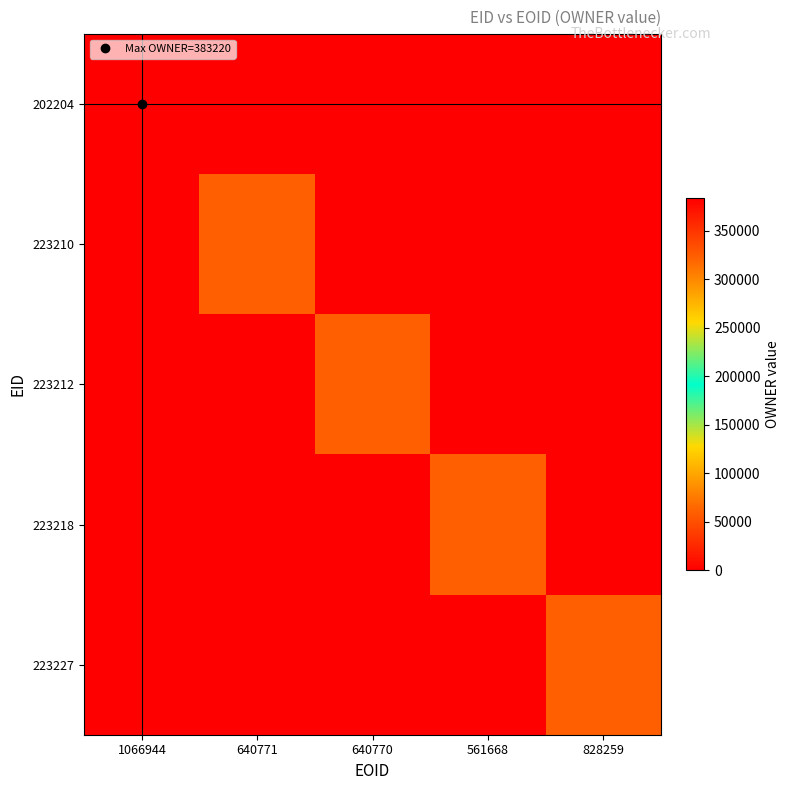

What is the total value across all series at 561668?

60574